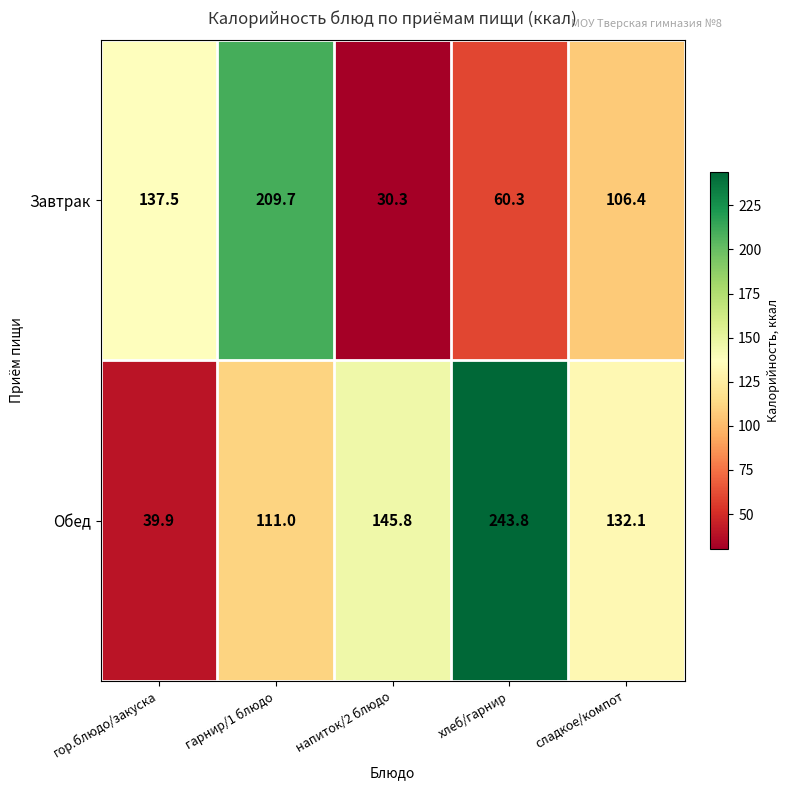

Reading left to right, list all the values displayed in this chart.

Завтрак: гор.блюдо/закуска=137.5	гарнир/1 блюдо=209.7	напиток/2 блюдо=30.3	хлеб/гарнир=60.3	сладкое/компот=106.4
Обед: гор.блюдо/закуска=39.9	гарнир/1 блюдо=111.0	напиток/2 блюдо=145.8	хлеб/гарнир=243.8	сладкое/компот=132.1